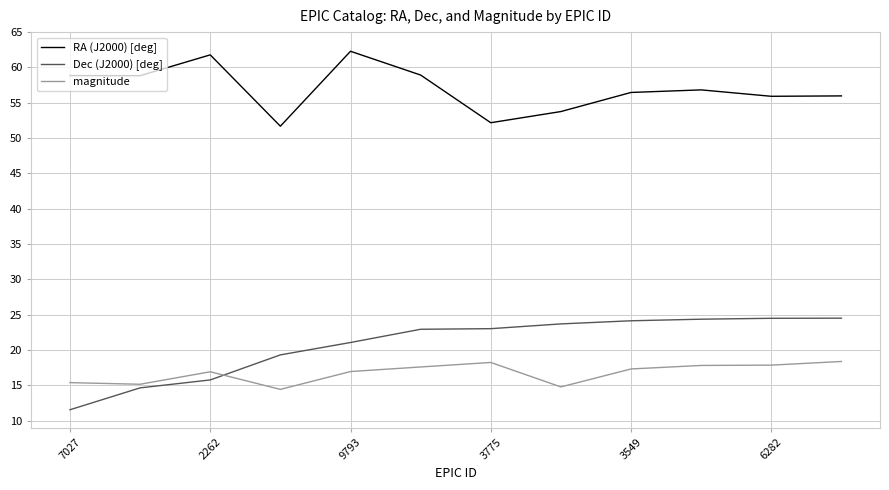

What is the minimum value for magnitude?

14.4